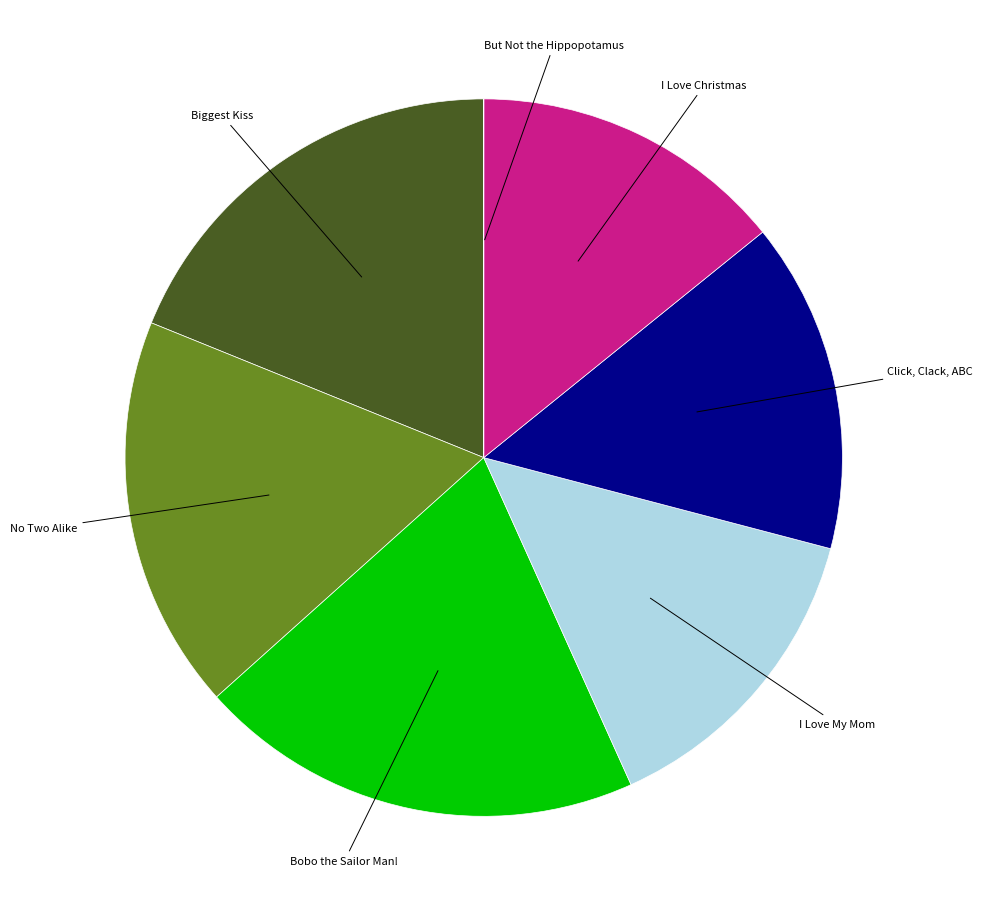

Is there a majority slice in this chart?

No